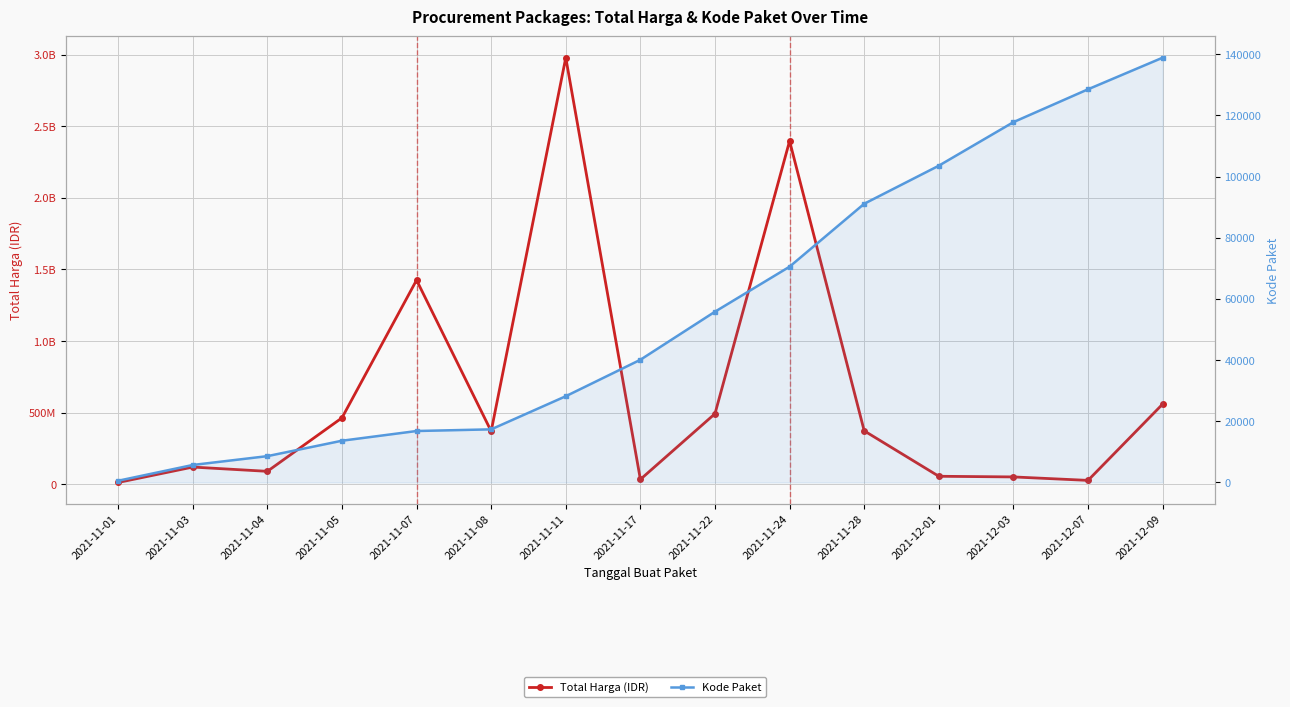

What is the sum of all Total Harga (IDR) values?

9456460010